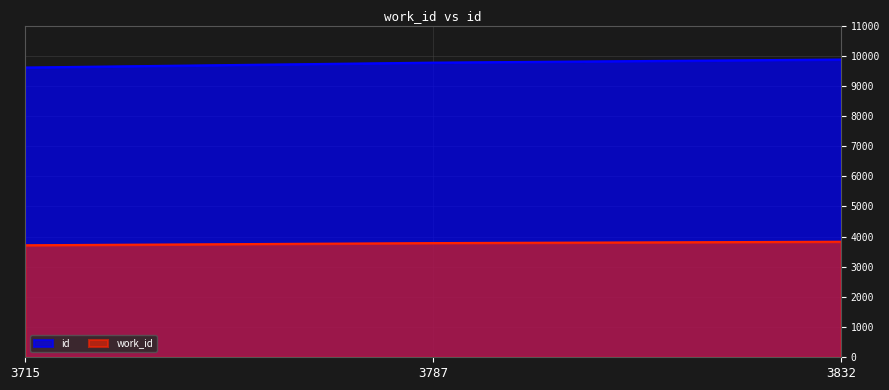

At which label is work_id closest to 3773?

3787